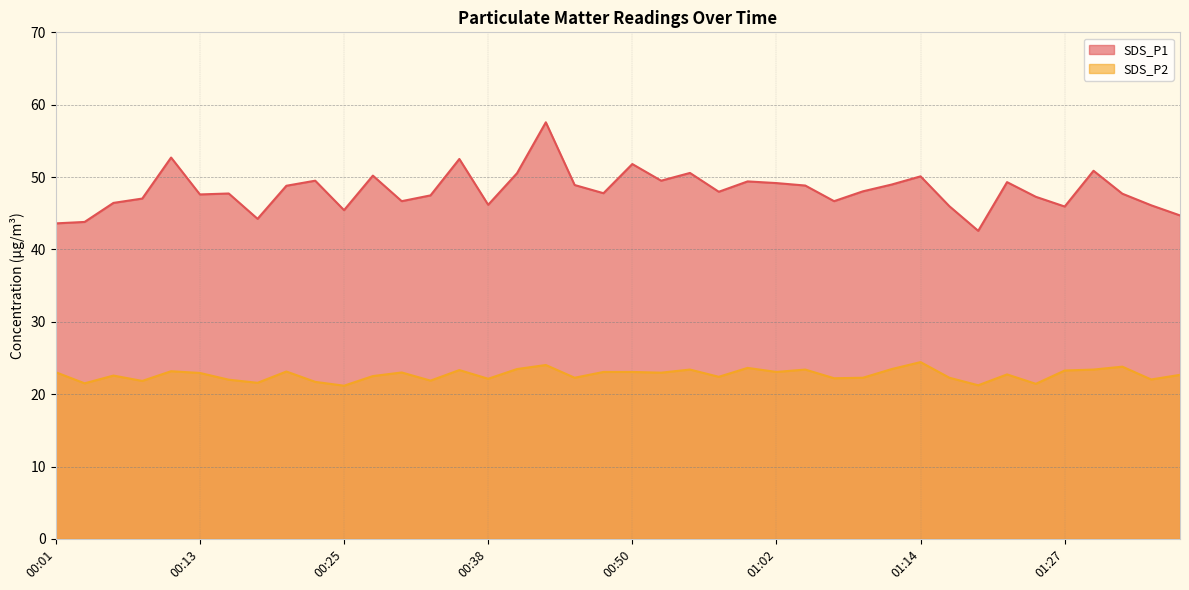

What is the label of the 14th point from the right?

01:05